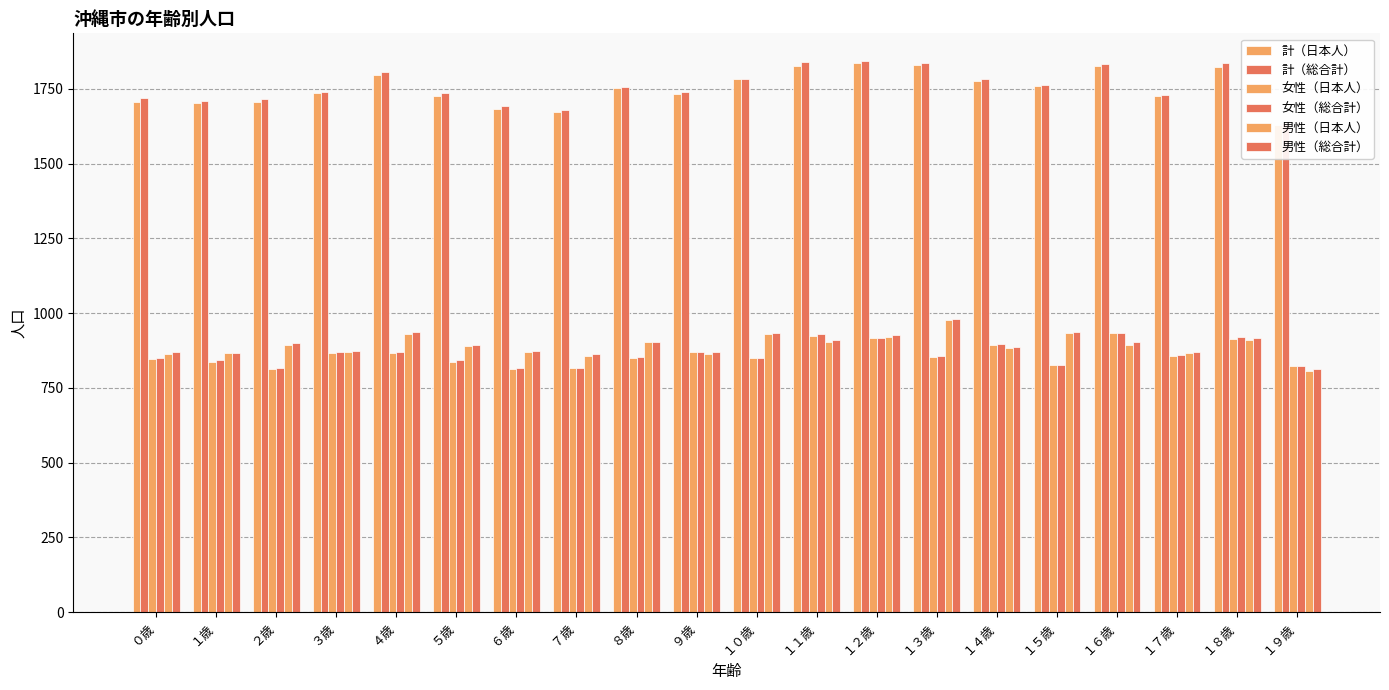

At which label does 計（日本人） first exceed 1754?

４歳